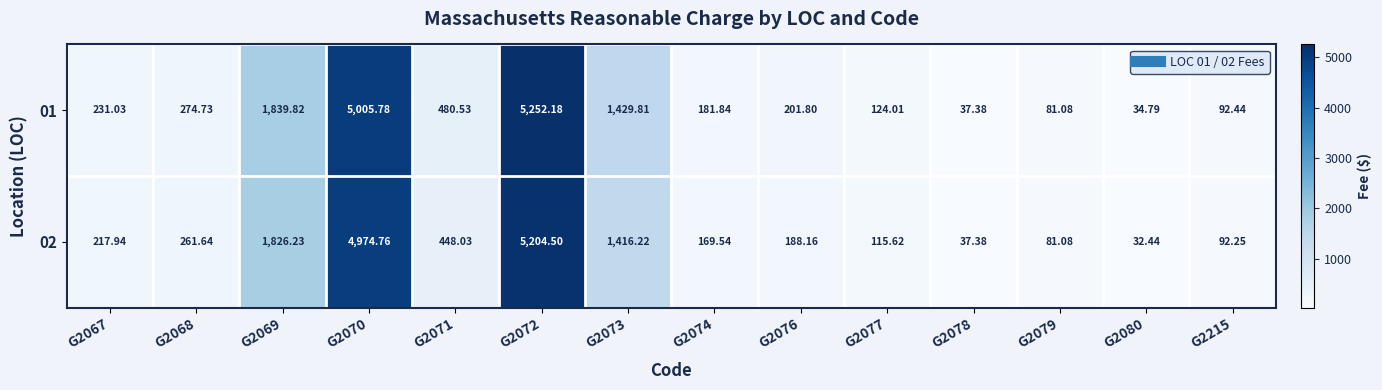

Is the value of 01 at G2068 greater than the value of 02 at G2215?

Yes